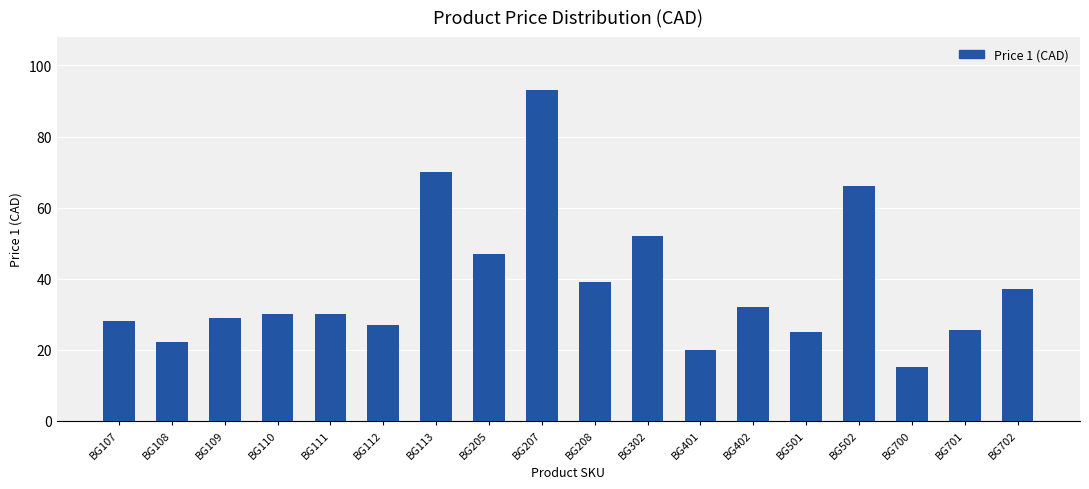

What is the sum of the values at BG402 and BG701?

57.5